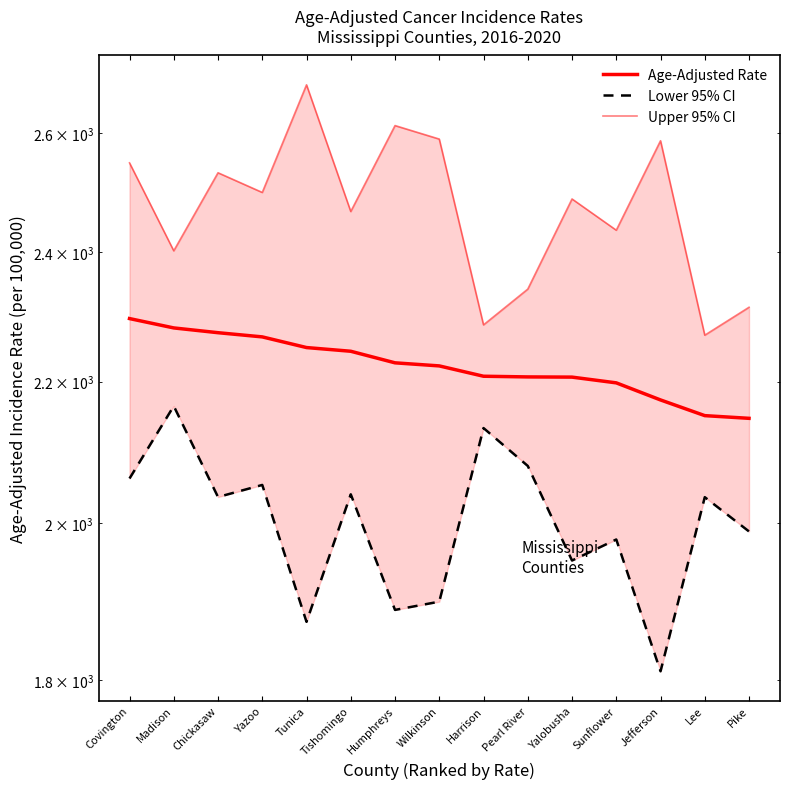

What is the label of the 8th point from the right?

Wilkinson